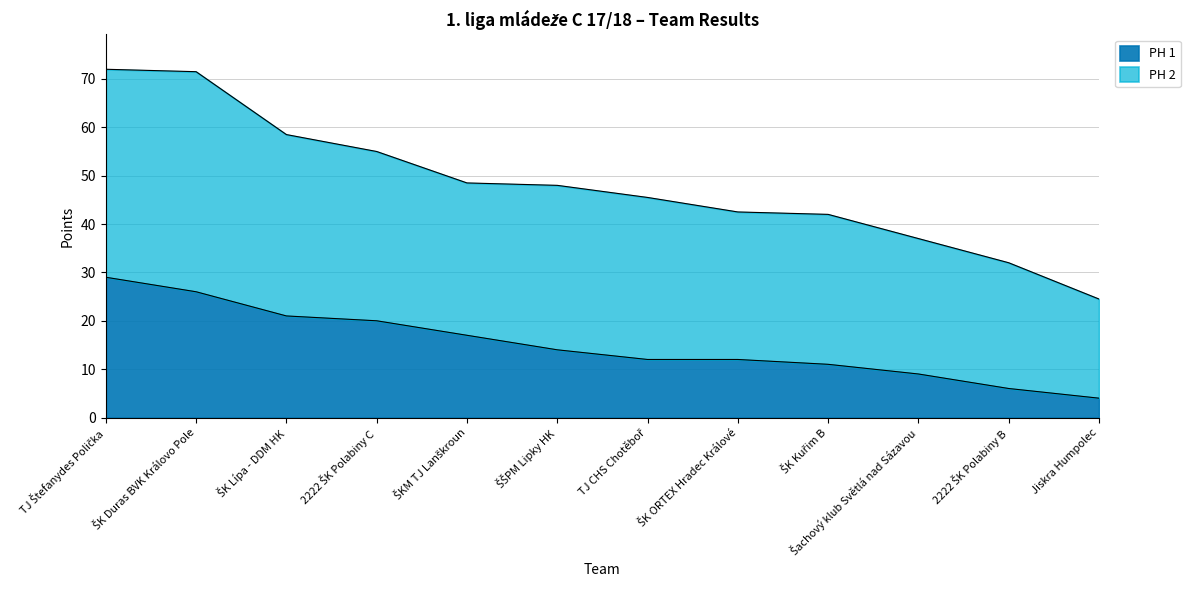

Is it true that PH 1 equals 50.2 at TJ Štefanydes Polička?

False